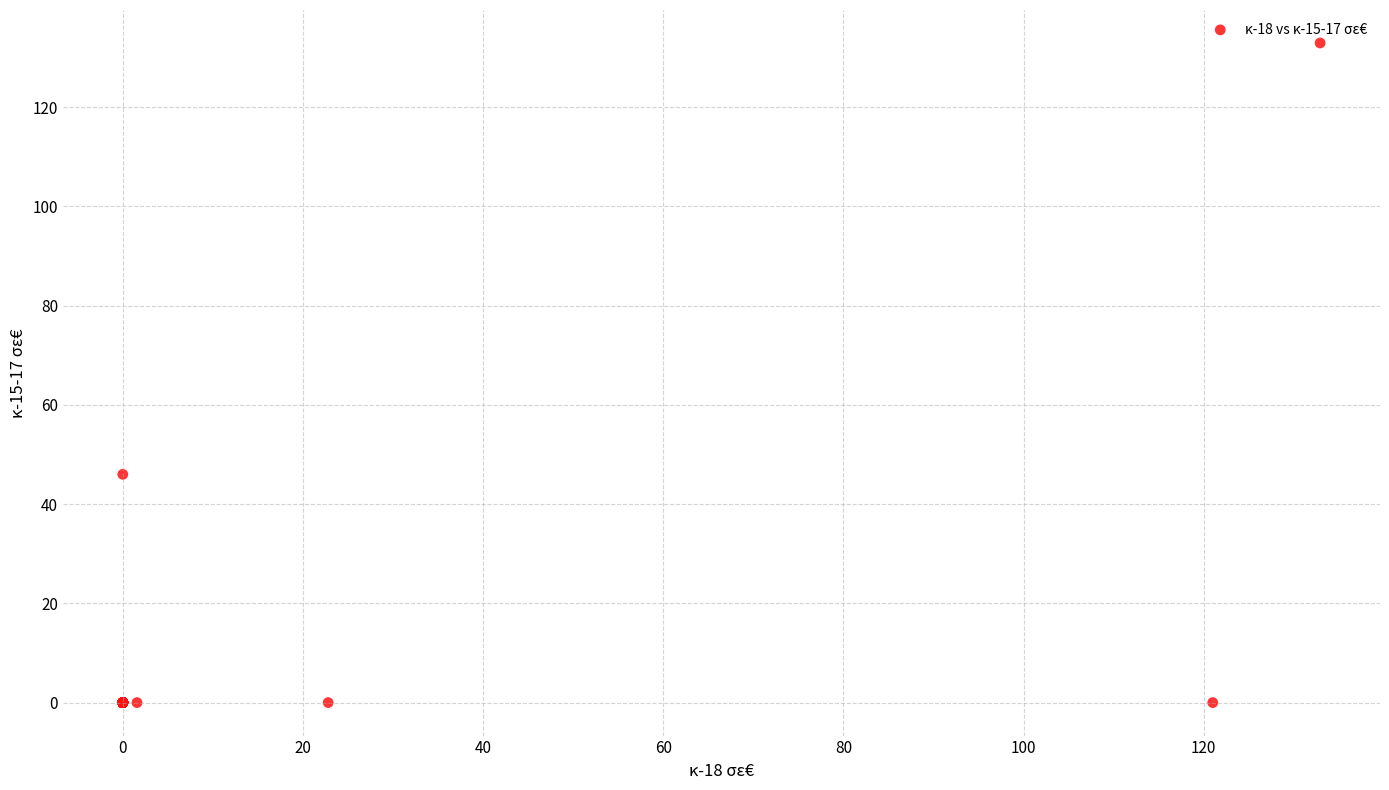

What Y value in the scatter plot is closest to 66?

46.0